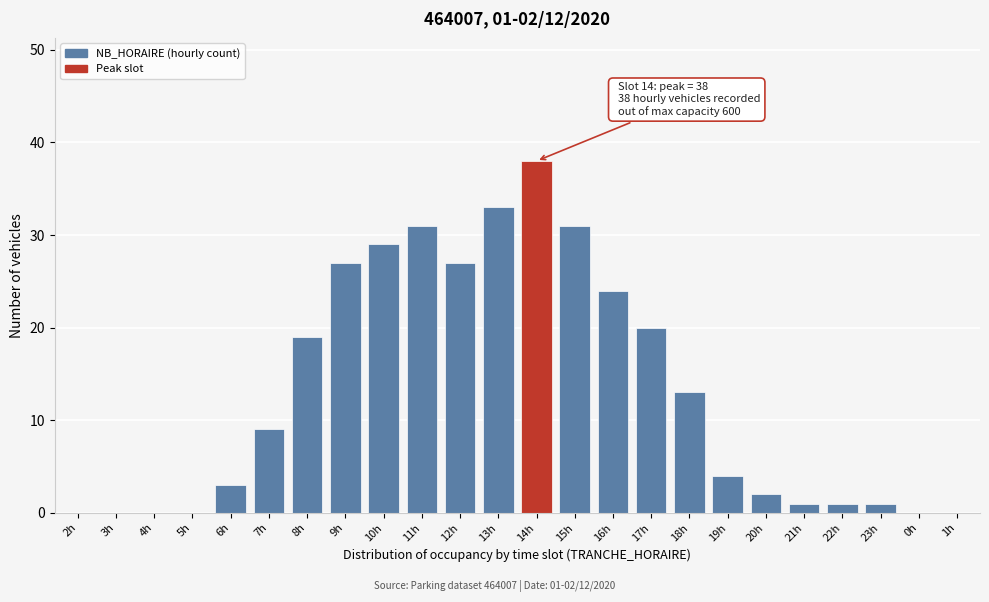

Reading right to left, extract all data points from this chart.

1h=0	0h=0	23h=1	22h=1	21h=1	20h=2	19h=4	18h=13	17h=20	16h=24	15h=31	14h=38	13h=33	12h=27	11h=31	10h=29	9h=27	8h=19	7h=9	6h=3	5h=0	4h=0	3h=0	2h=0